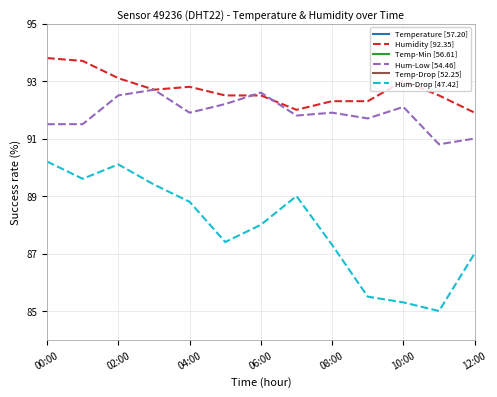

True or false: Humidity [92.35] has a value of 92.8 at 04:00.

True